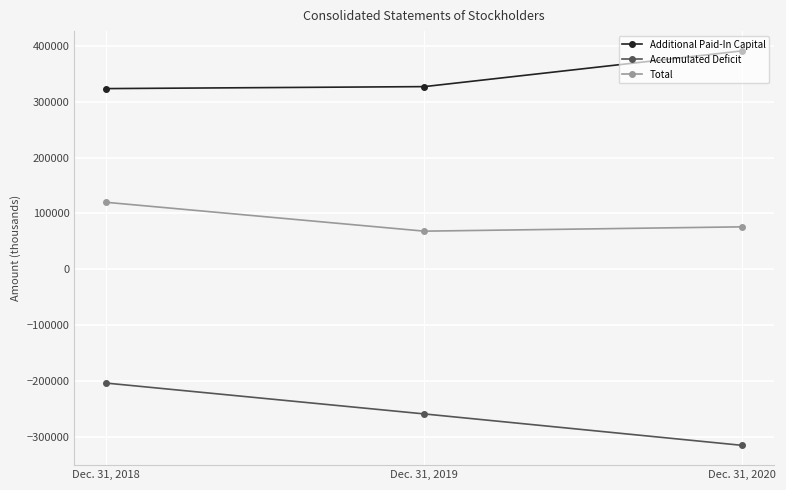

Reading left to right, what are all the values shown in this chart?

Additional Paid-In Capital: 323279	326810	390803
Accumulated Deficit: -203342	-258520	-314761
Total: 119945	68336	76069